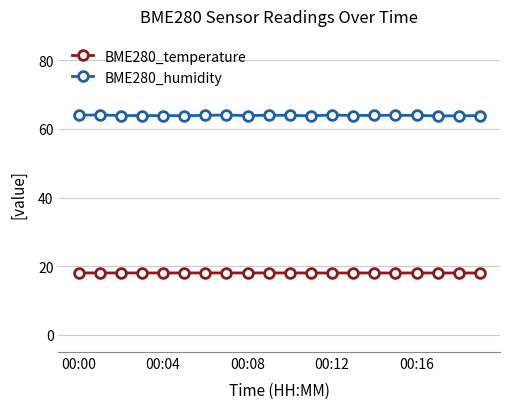

What is the value of the BME280_temperature point at the 20th from the left?

18.0